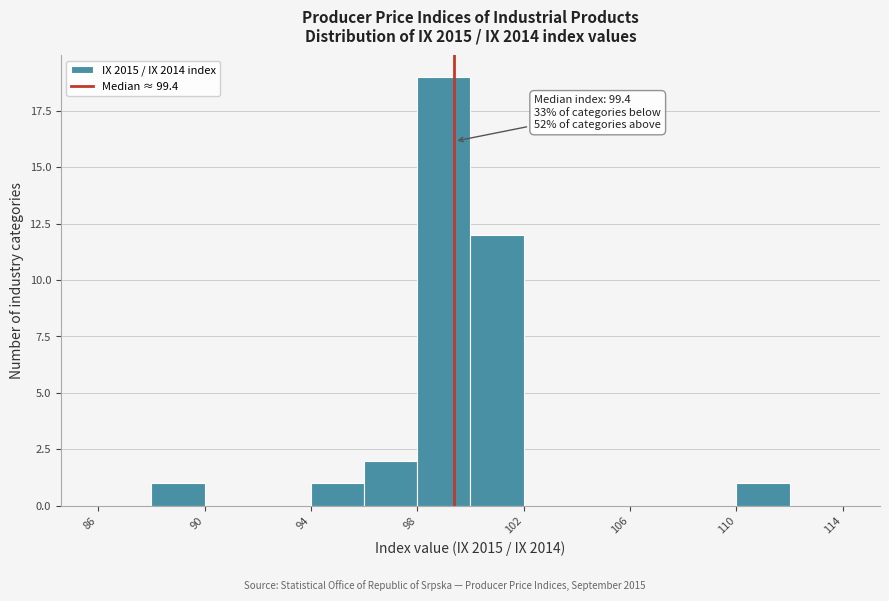

Over which range of the x-axis is the bar tallest?

98 to 100